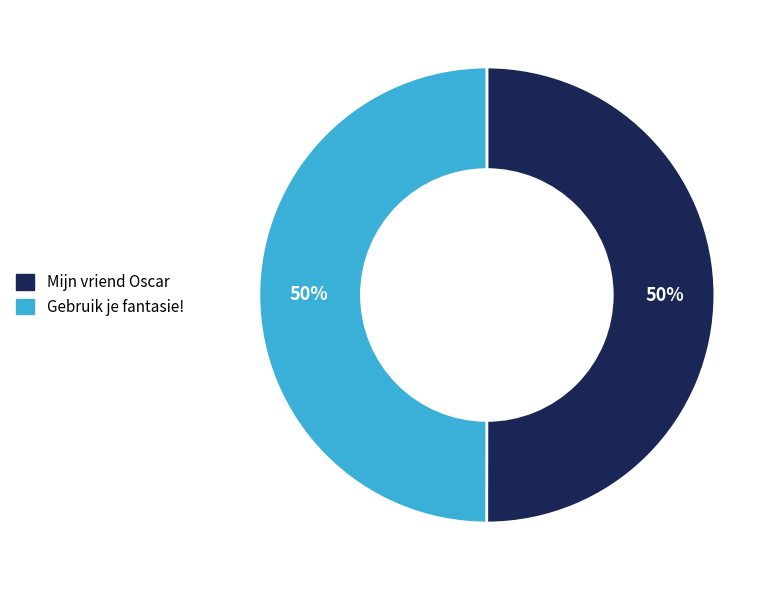

What is the ratio of the value at Mijn vriend Oscar to the value at Gebruik je fantasie!?

1.0